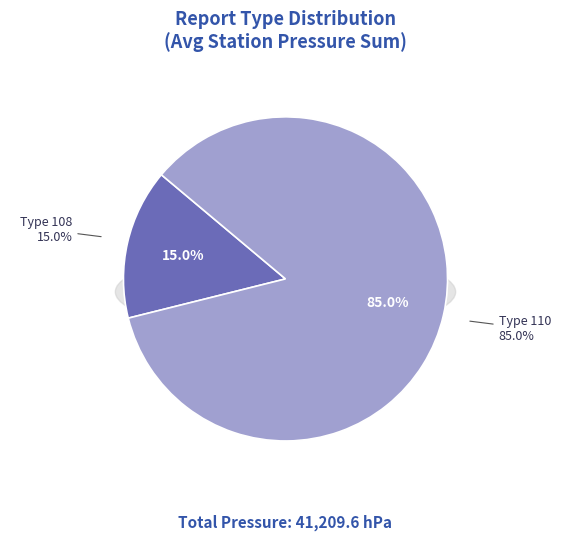

Is the sum of 0 and 27 greater than half?

No